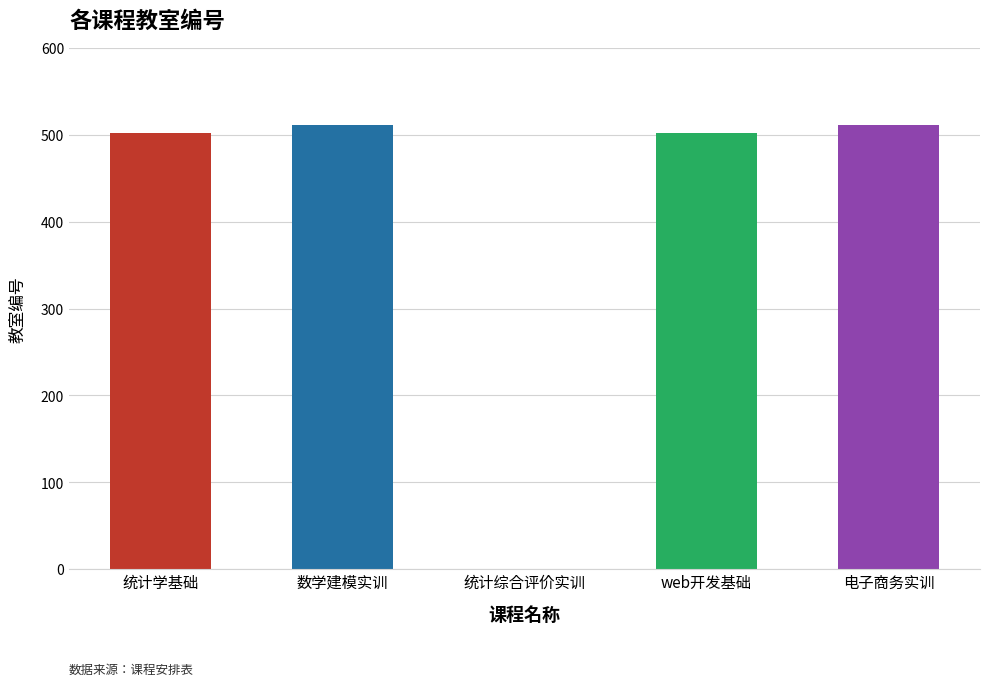

Reading left to right, what are all the values shown in this chart?

统计学基础=502	数学建模实训=511	统计综合评价实训=0	web开发基础=502	电子商务实训=511